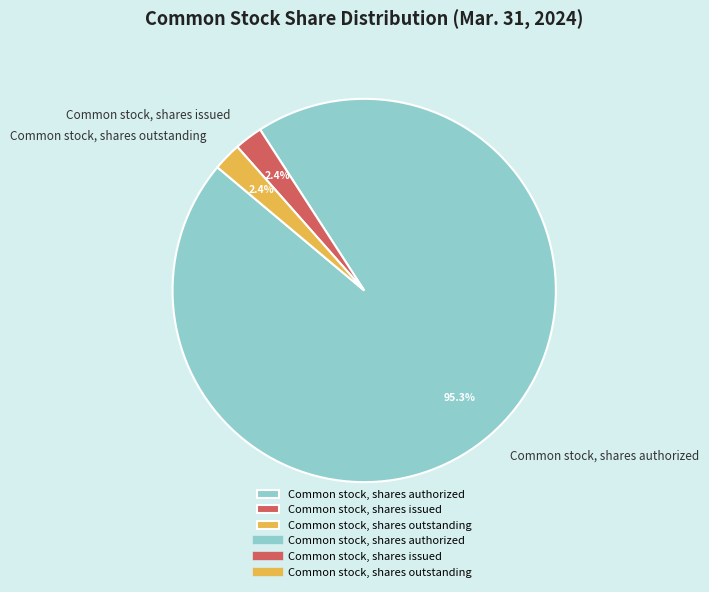

Combined, do Common stock, shares issued and Common stock, shares outstanding account for over 50%?

No